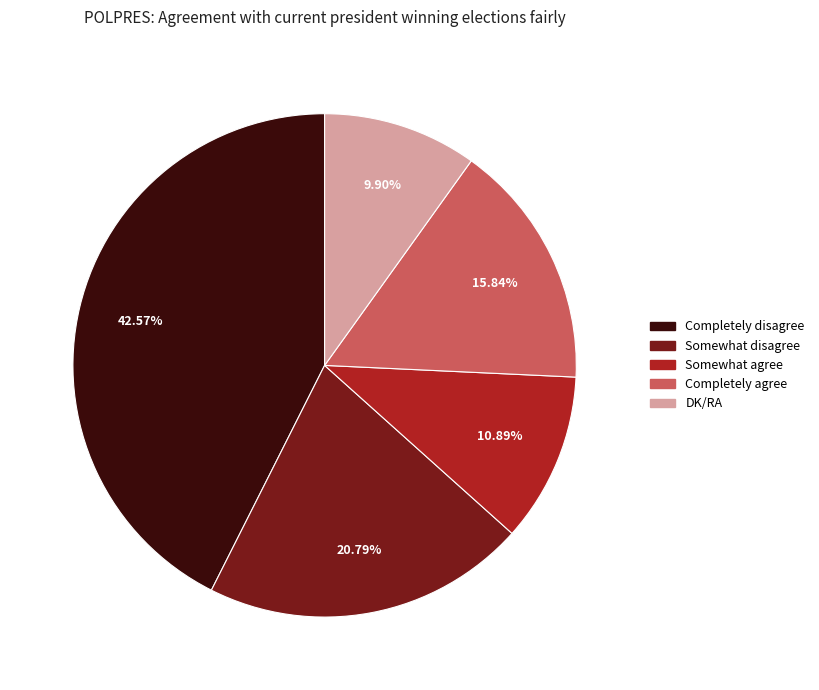

Is it true that Somewhat agree is 24% of the pie?

False